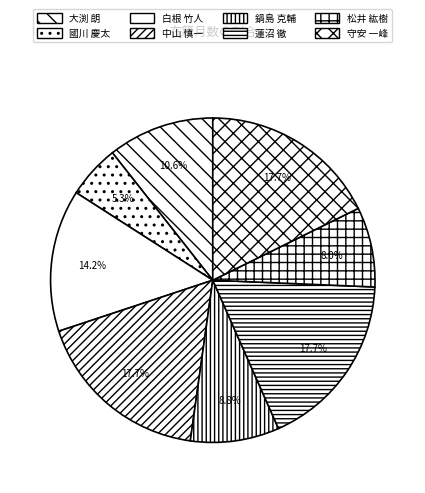

Rank the categories by value from lowest to highest.

國川 慶太, 松井 紘樹, 鍋島 克輔, 大渕 朗, 白根 竹人, 中山 慎一, 蓮沼 徹, 守安 一峰